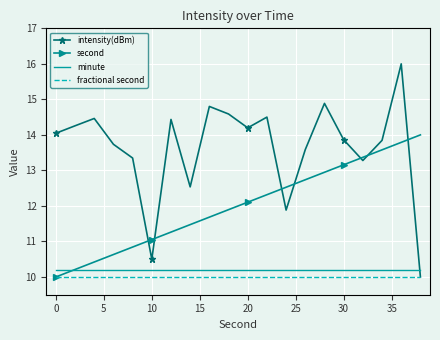

What is the maximum value for second?

14.0